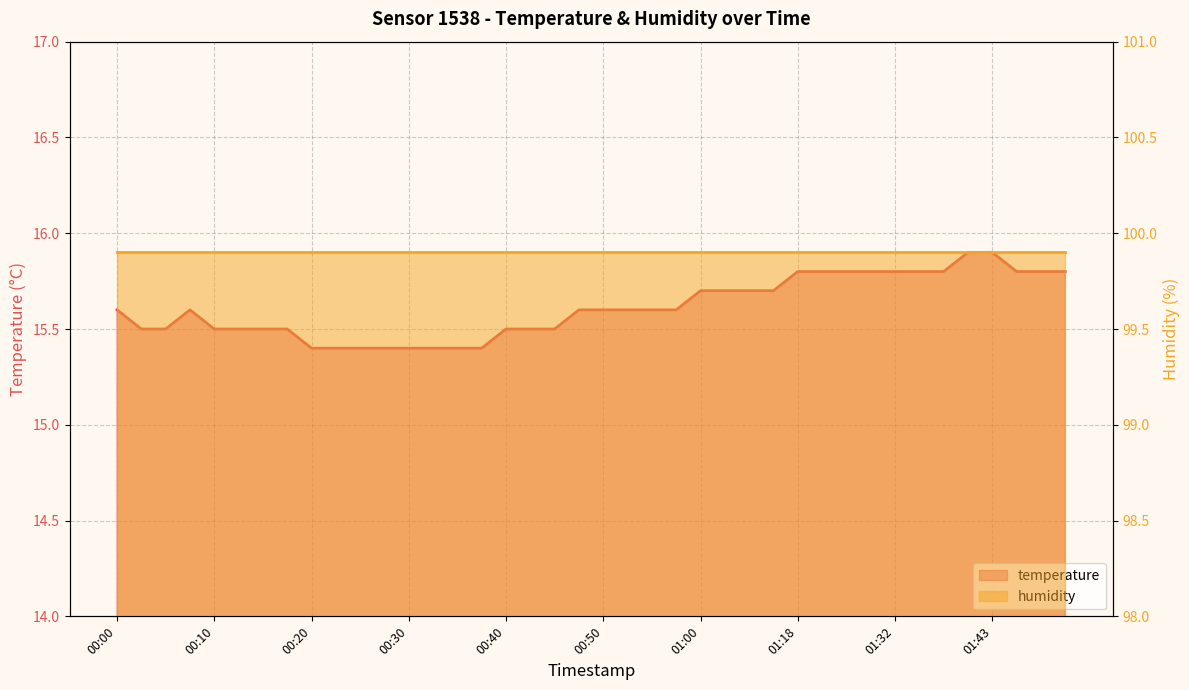

List the labels in order of value, smallest first.

00:20, 00:22, 00:25, 00:27, 00:30, 00:32, 00:35, 00:37, 00:03, 00:05, 00:10, 00:13, 00:15, 00:18, 00:40, 00:42, 00:45, 00:00, 00:08, 00:47, 00:50, 00:52, 00:55, 00:58, 01:00, 01:02, 01:05, 01:07, 01:18, 01:21, 01:24, 01:27, 01:32, 01:35, 01:37, 01:45, 01:48, 01:50, 01:40, 01:43